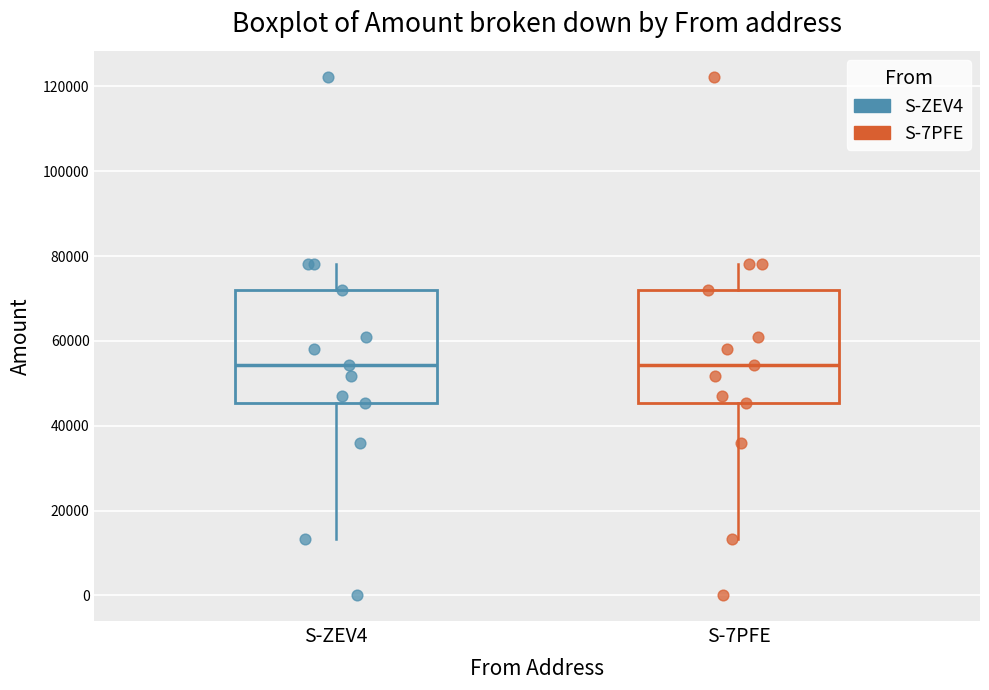

Reading left to right, read every box against the y-axis: the position of its median line, the range the box covers, and the ends of its whiskers. The values are not printed on the chart, so give them approximately, as read against the axis.

S-ZEV4: median 54000, box 46000 to 72000, whiskers 14000 to 78000
S-7PFE: median 54000, box 46000 to 72000, whiskers 14000 to 78000